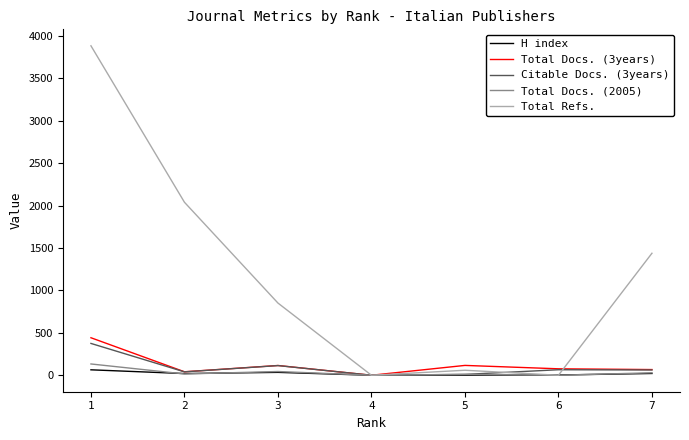

List the series in order of their peak value, lowest first.

H index, Total Docs. (2005), Citable Docs. (3years), Total Docs. (3years), Total Refs.